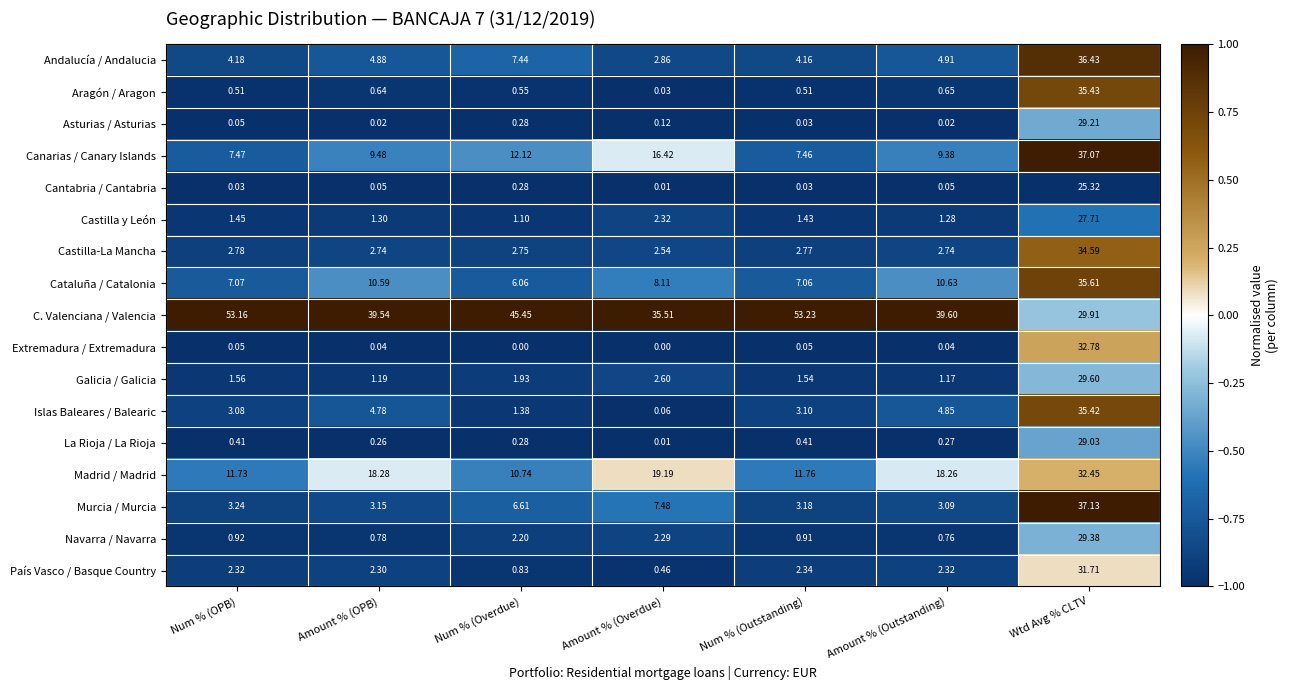

At which category is the sum across all series the highest?

Wtd Avg % CLTV